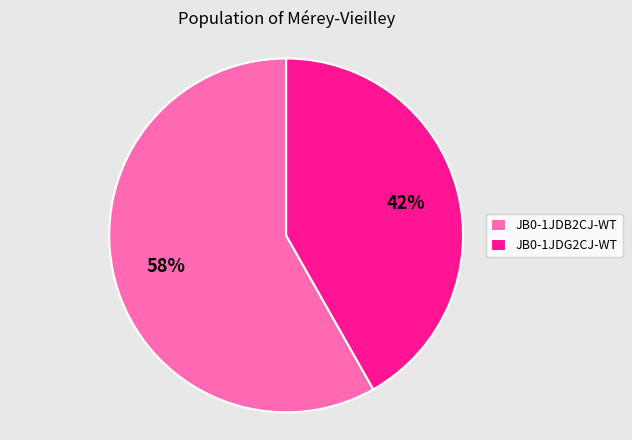

Is there a majority slice in this chart?

Yes